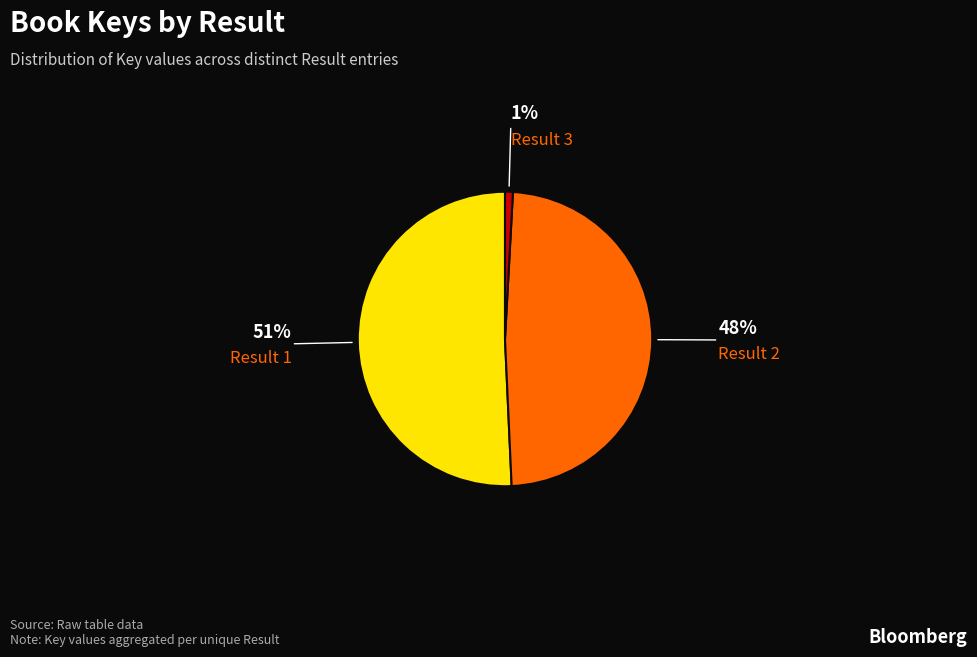

Count the number of slices in the pie.

3